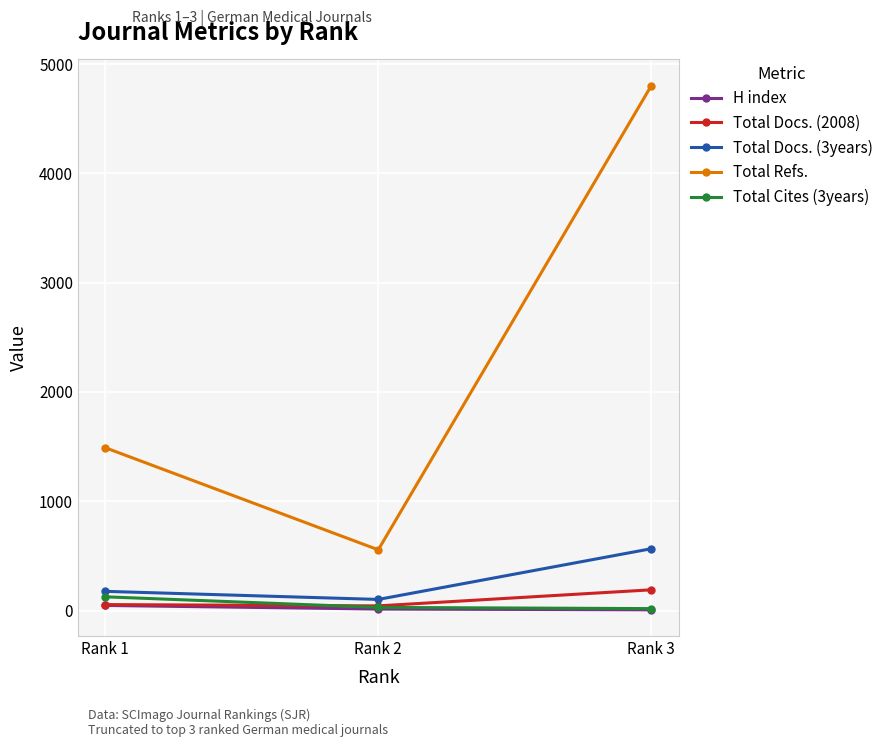

Which series has the widest spread of values?

Total Refs.